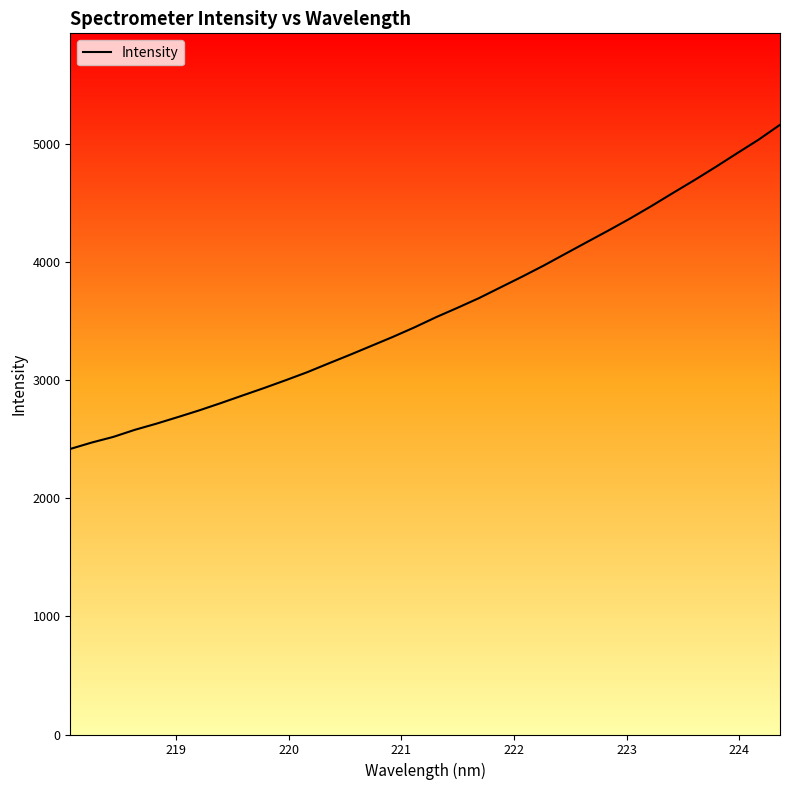

What is the difference between the maximum and minimum values?

2743.3